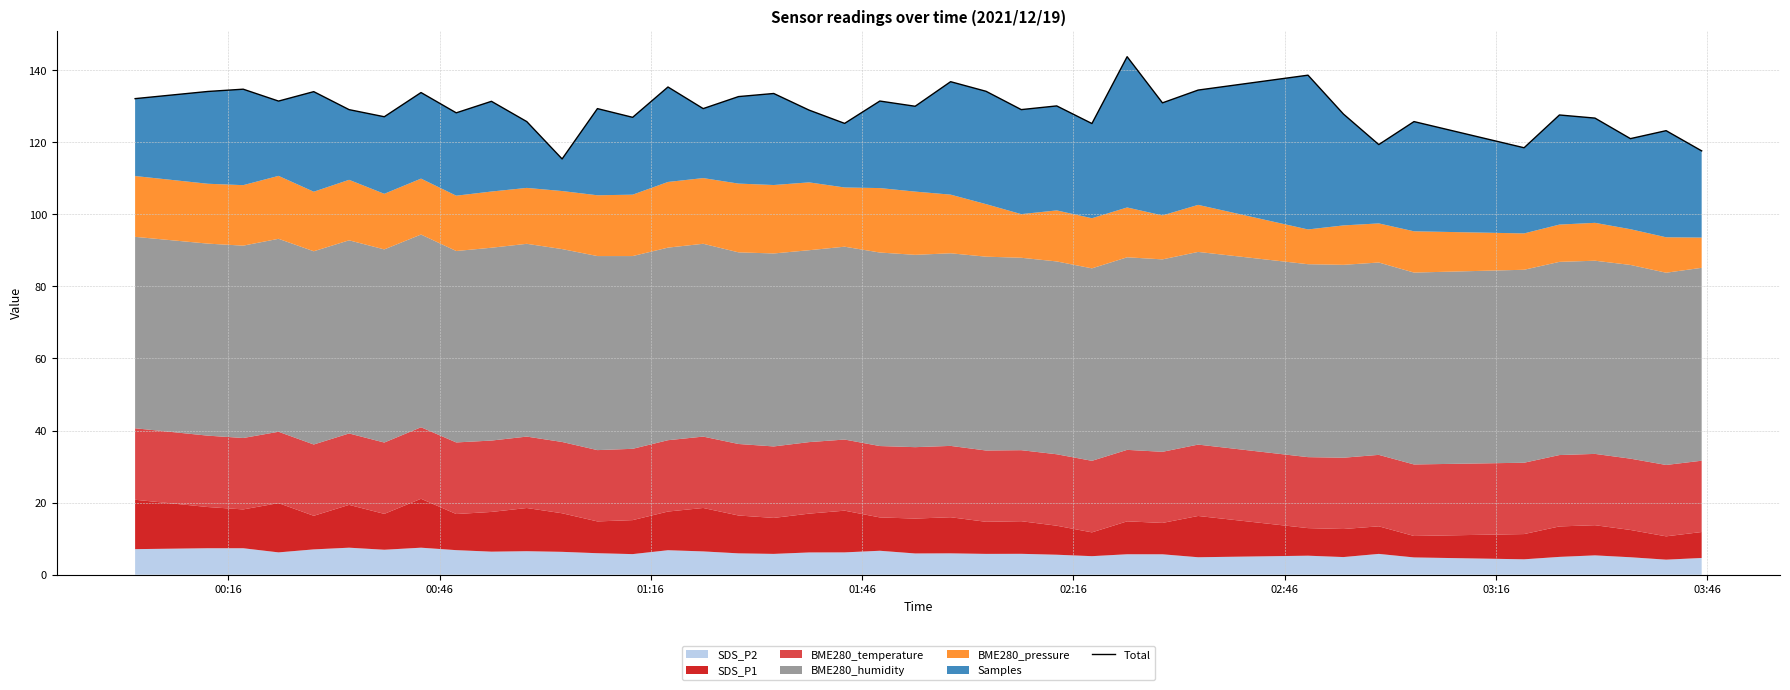

How many values are below 129?

17